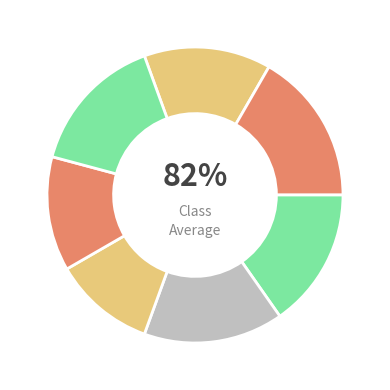

Is there a majority slice in this chart?

No